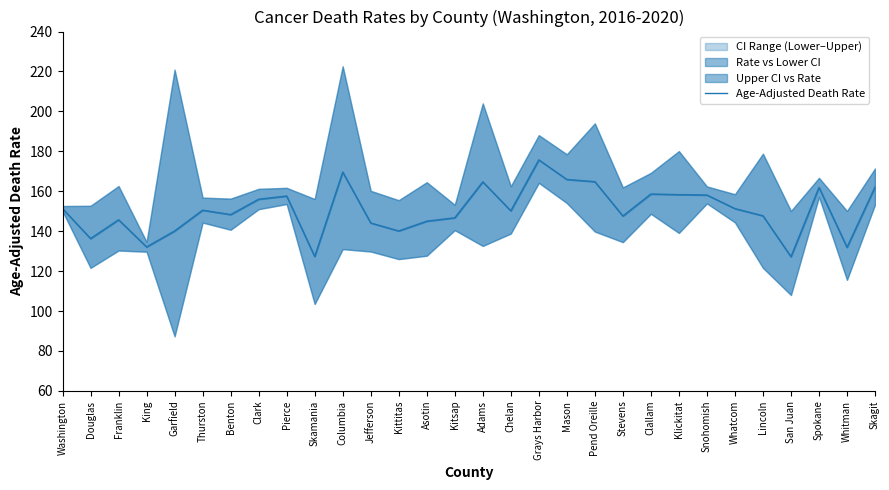

What is the minimum value shown in the chart?

127.2